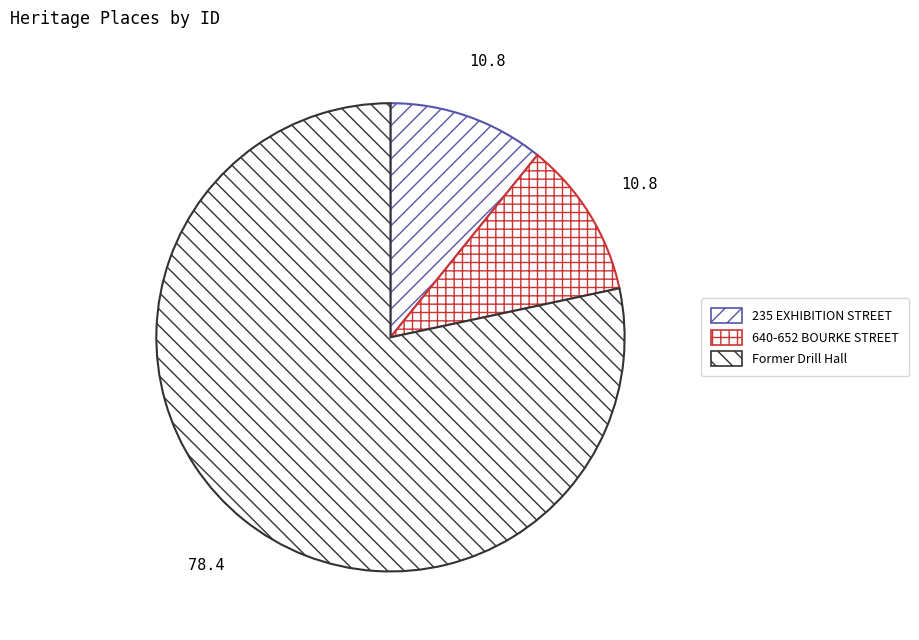

Which category has the biggest portion of the pie?

Former Drill Hall